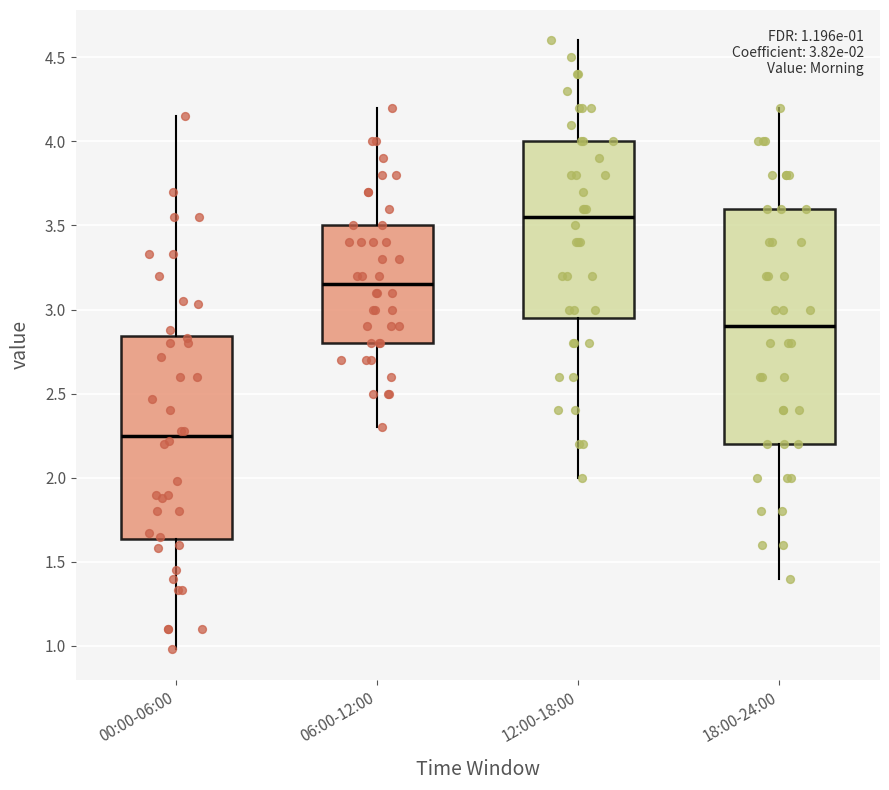

Which box has the highest median line?

12:00-18:00